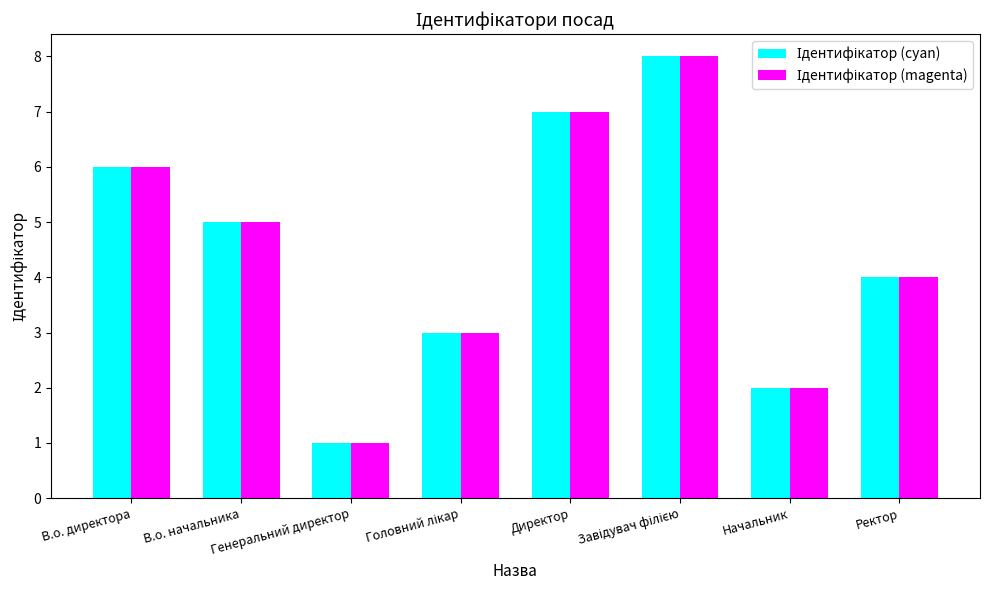

Rank the categories by Ідентифікатор (cyan) value from highest to lowest.

Завідувач філією, Директор, В.о. директора, В.о. начальника, Ректор, Головний лікар, Начальник, Генеральний директор